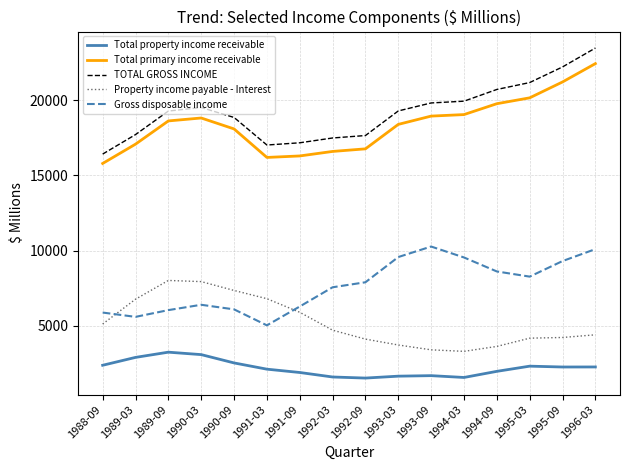

The value of Total primary income receivable at 1988-09 is 15796. True or false?

True